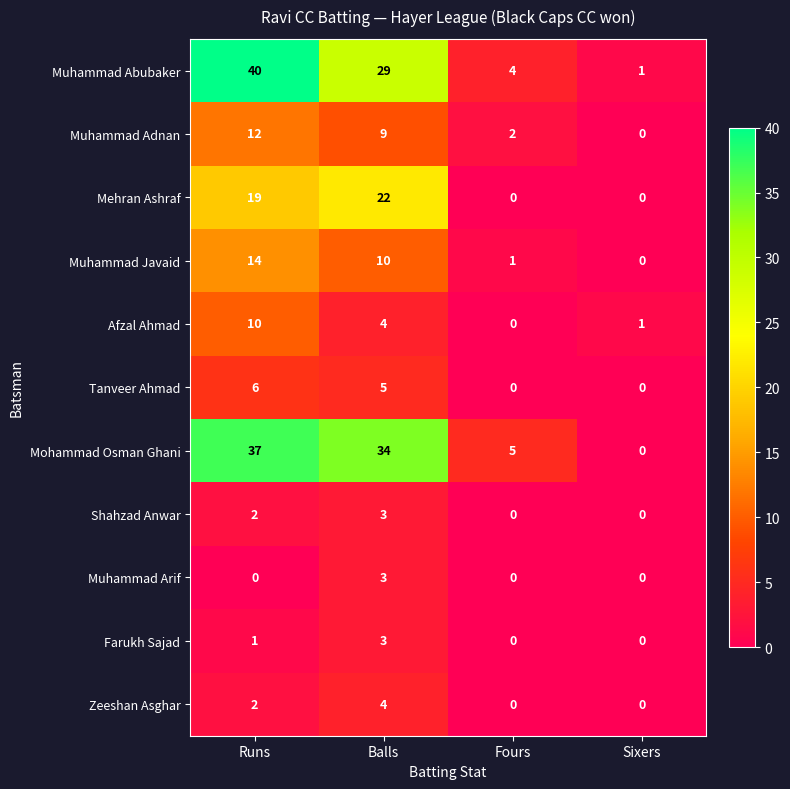

How many data points does each series have?

4